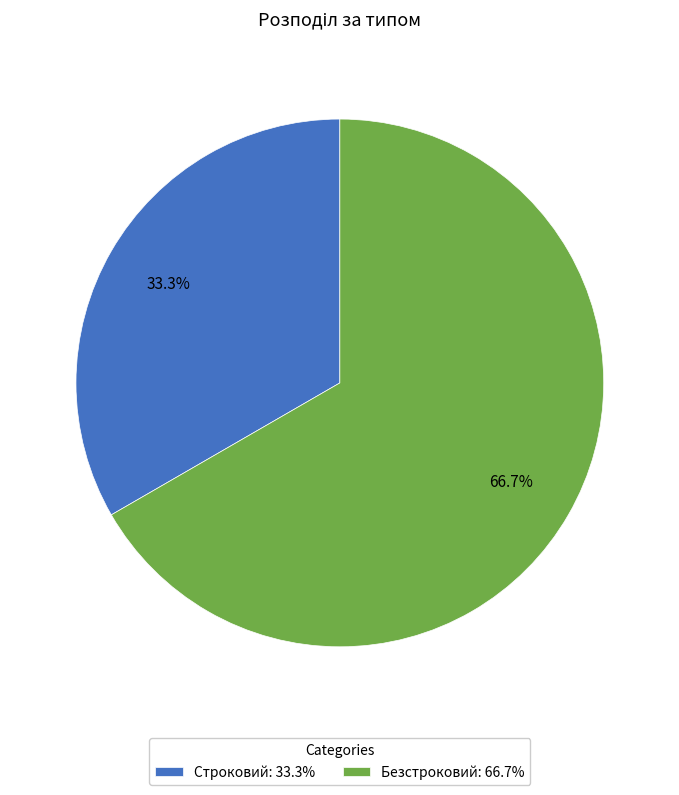

Count the number of slices in the pie.

2